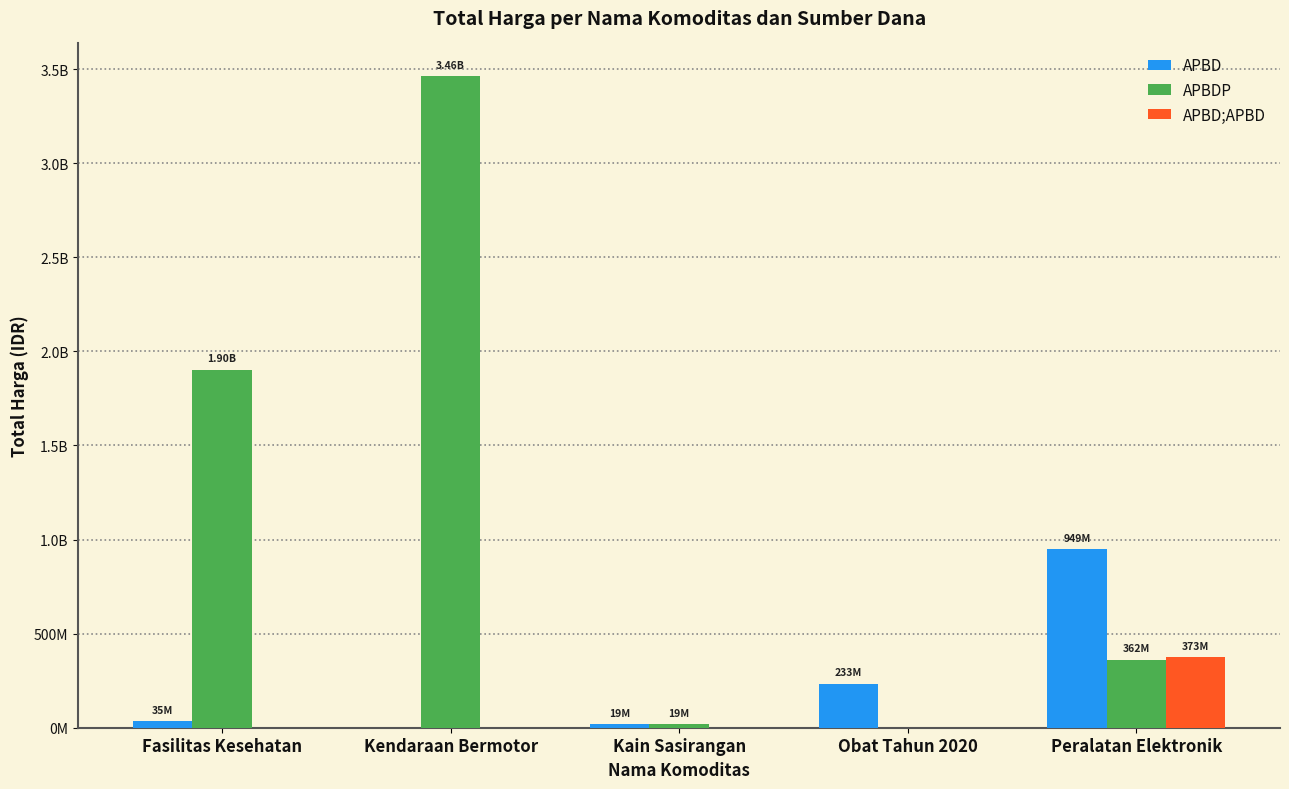

Rank the series by their average value, from highest to lowest.

APBDP, APBD, APBD;APBD